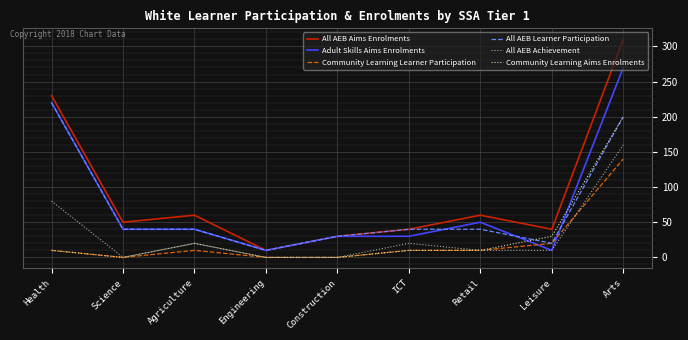

True or false: All AEB Aims Enrolments and Community Learning Aims Enrolments intersect in this chart.

False